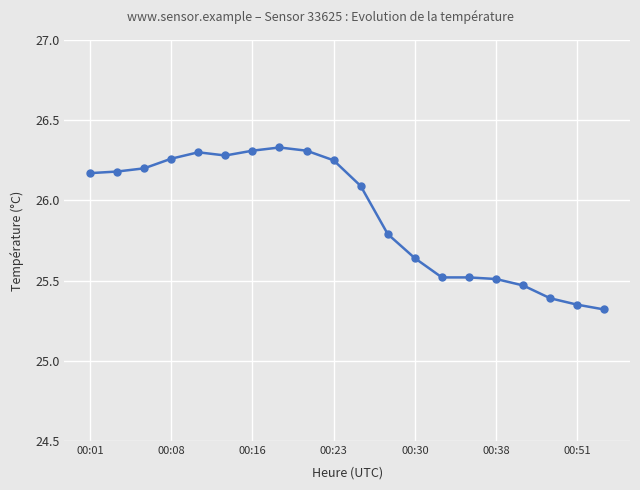

What is the smallest value displayed?

25.3